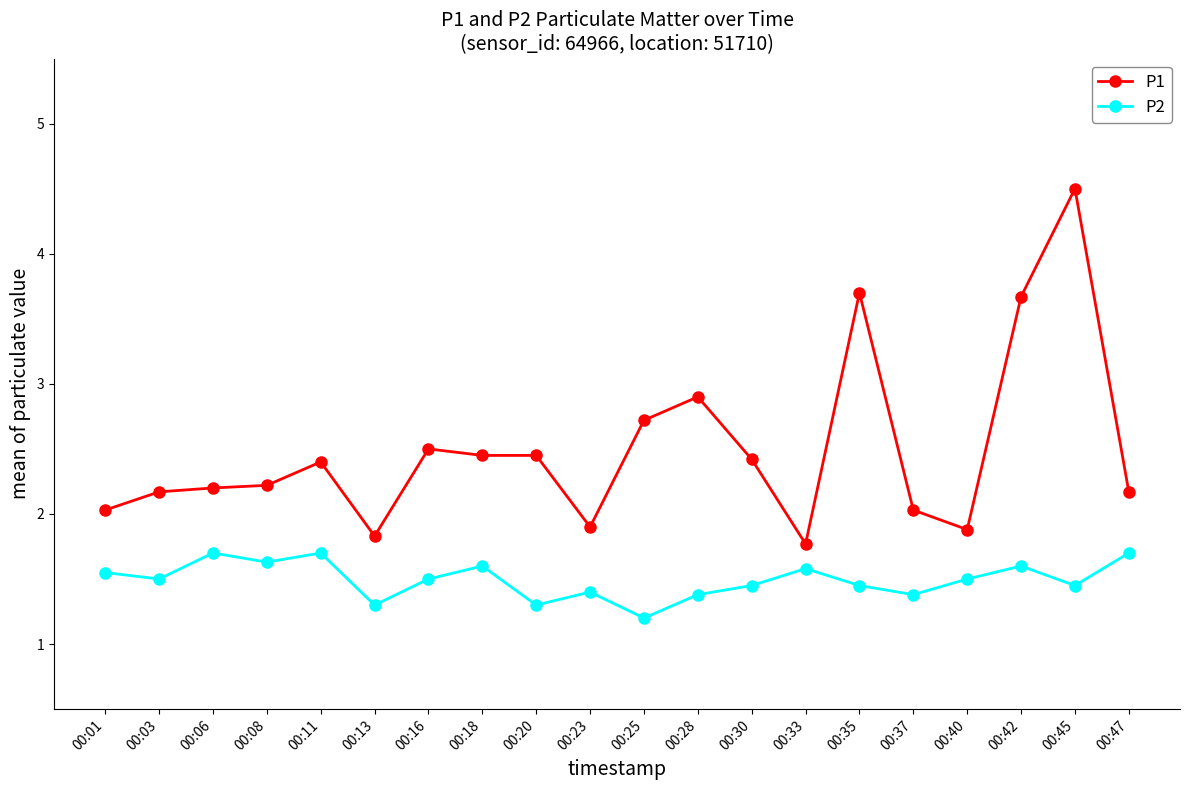

List the series in order of their peak value, lowest first.

P2, P1